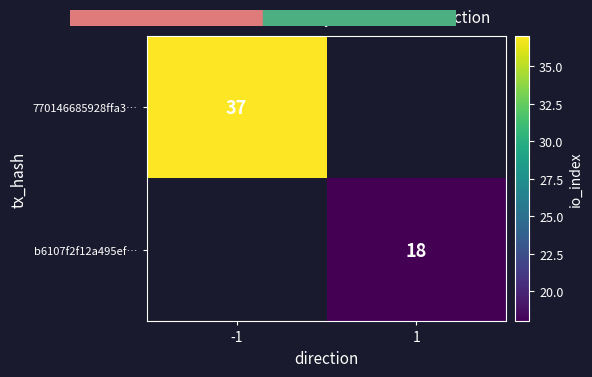

The value of 770146685928ffa3… at -1 is 64. True or false?

False